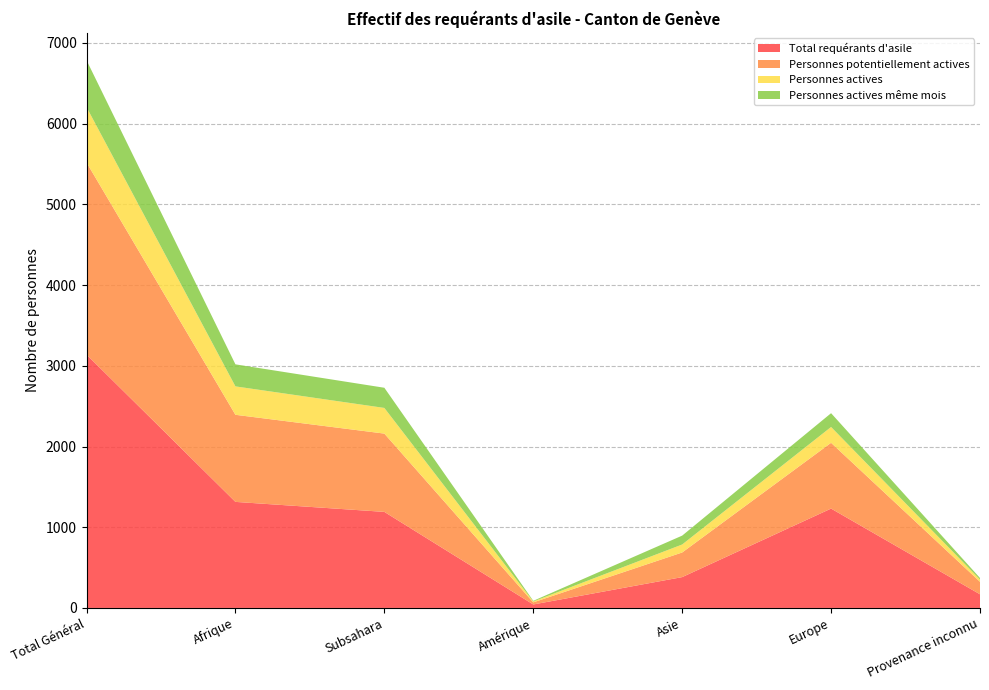

Reading left to right, list all the values displayed in this chart.

Total requérants d'asile: 3139	1314	1190	43	382	1231	169
Personnes potentiellement actives: 2380	1079	970	26	305	815	155
Personnes actives: 686	352	318	11	99	196	28
Personnes actives même mois: 581	273	250	8	110	171	19